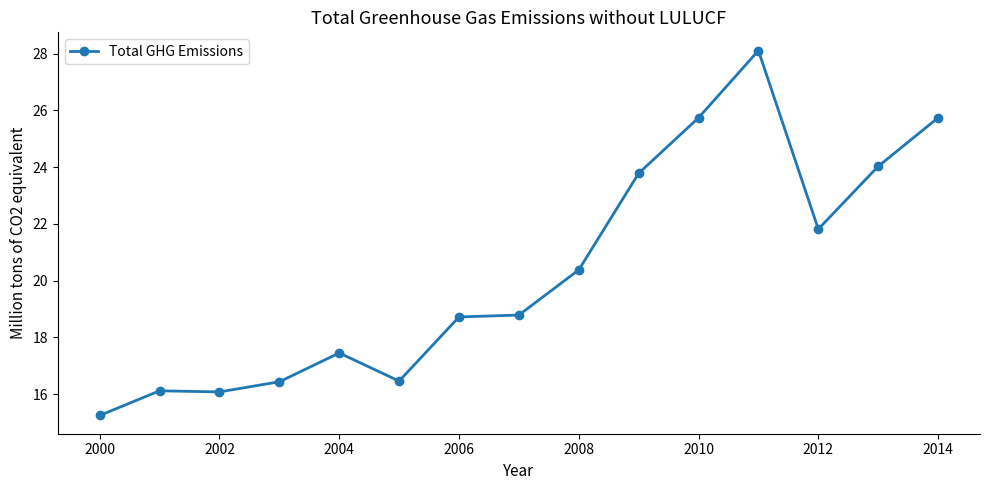

What is the average value?

20.3